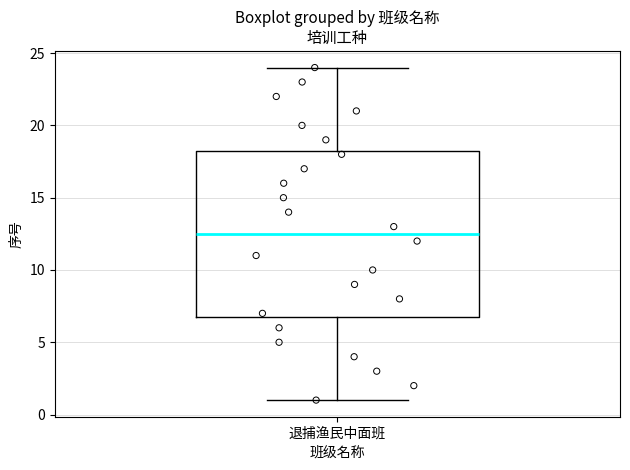

Transcribe this box plot: give where the median line is, the range the box spans, and where the two whiskers end, as read against the y-axis. The values are not printed on the chart, so give them approximately, as read against the axis.

median 12.5, box 7.0 to 18.5, whiskers 1.0 to 24.0